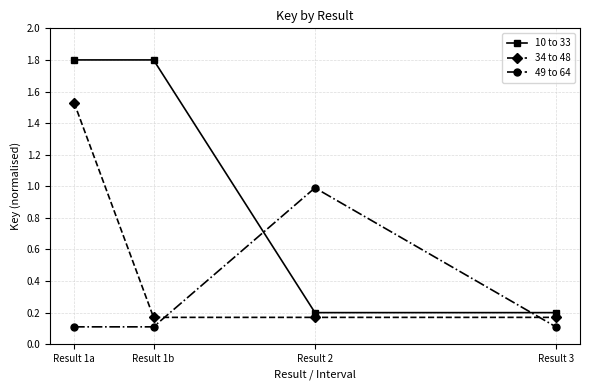

What is the sum of all 34 to 48 values?

2.0